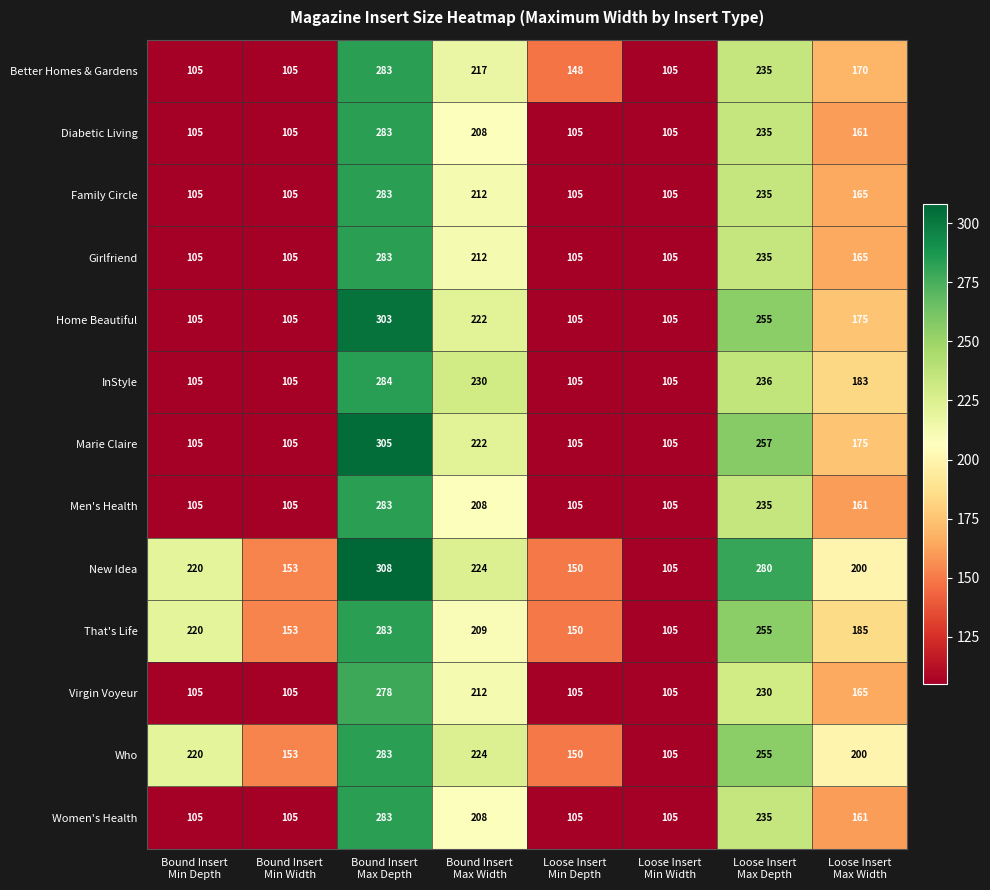

How many values in the Home Beautiful series are below 175?

4